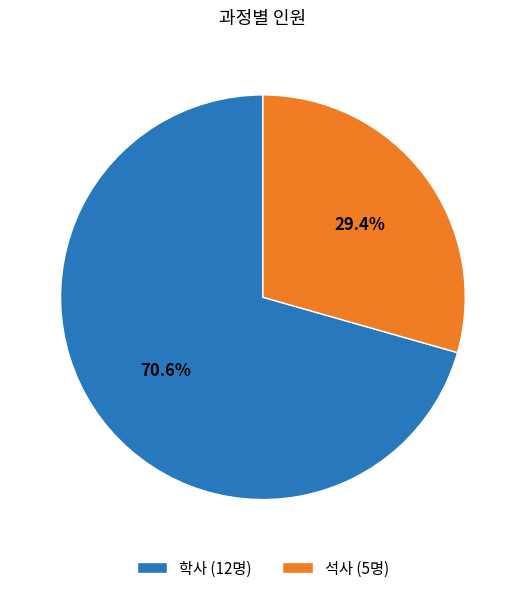

Between 학사 and 석사, which is larger?

학사